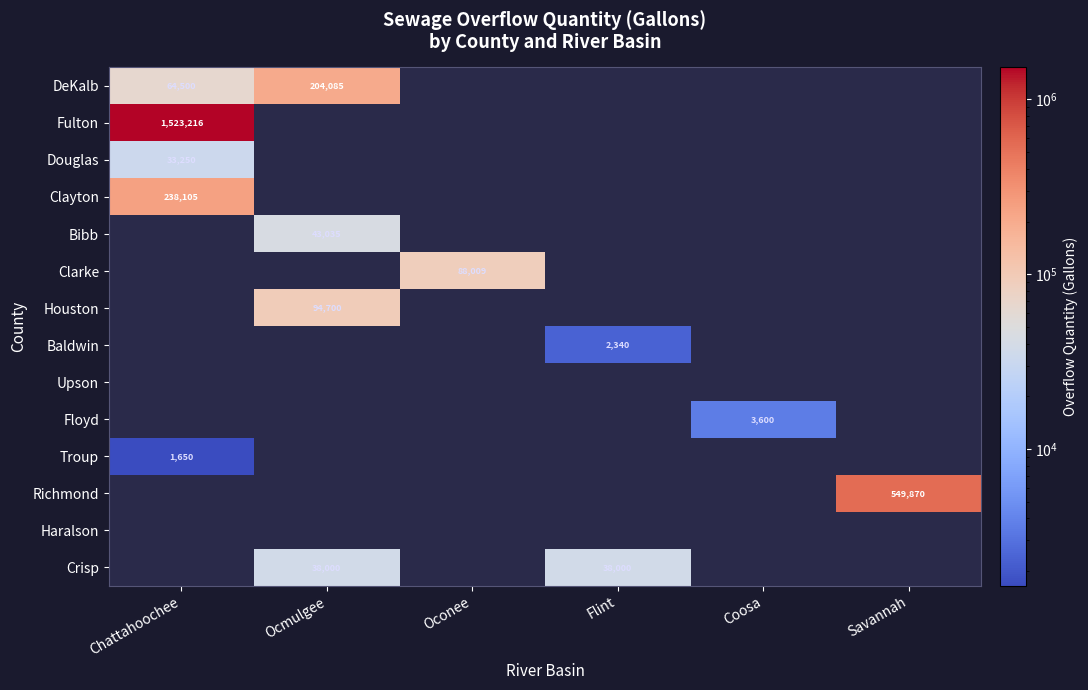

The value of Houston at Ocmulgee is 94700. True or false?

True